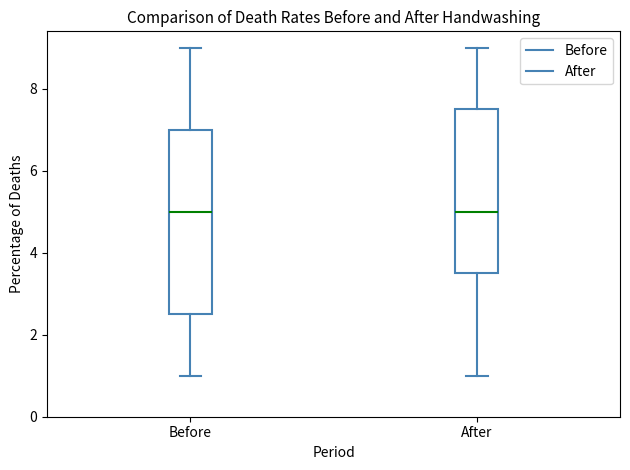

Reading left to right, read every box against the y-axis: the position of its median line, the range the box covers, and the ends of its whiskers. The values are not printed on the chart, so give them approximately, as read against the axis.

Before: median 5.0, box 2.6 to 7.0, whiskers 1.0 to 9.0
After: median 5.0, box 3.6 to 7.6, whiskers 1.0 to 9.0